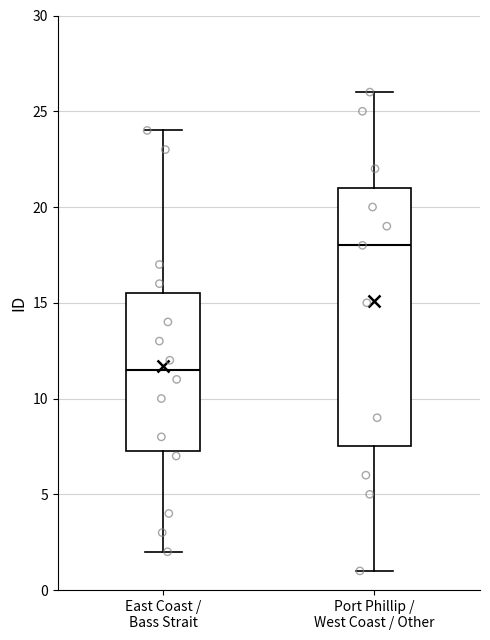

Reading left to right, read every box against the y-axis: the position of its median line, the range the box covers, and the ends of its whiskers. The values are not printed on the chart, so give them approximately, as read against the axis.

East Coast / Bass Strait: median 11.5, box 7.5 to 15.5, whiskers 2.0 to 24.0
Port Phillip / West Coast / Other: median 18.0, box 7.5 to 21.0, whiskers 1.0 to 26.0